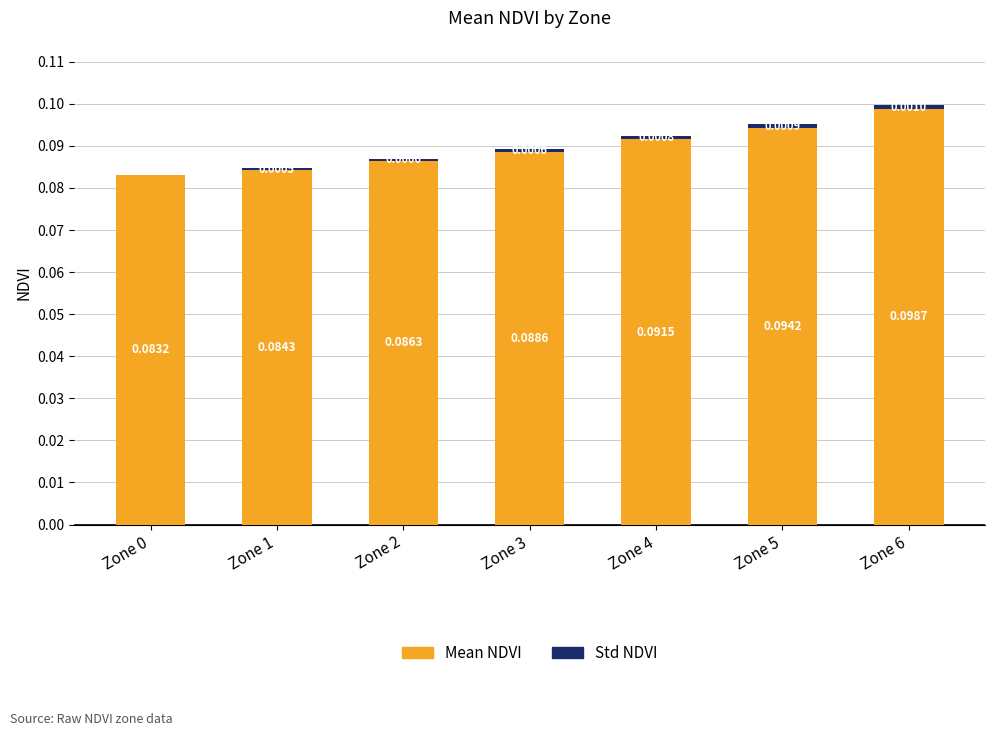

At which category is the sum across all series the highest?

Zone 6